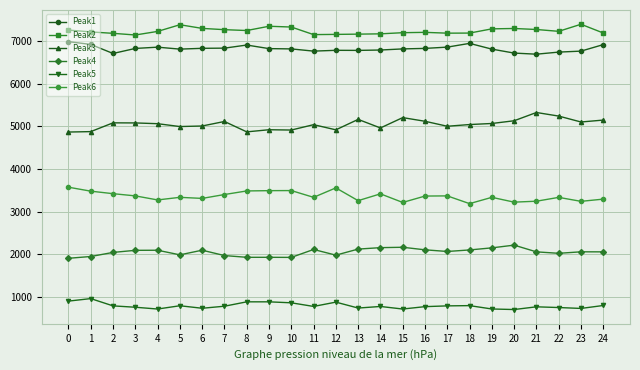

Rank the series at 0 from highest to lowest value.

Peak2, Peak1, Peak3, Peak6, Peak4, Peak5